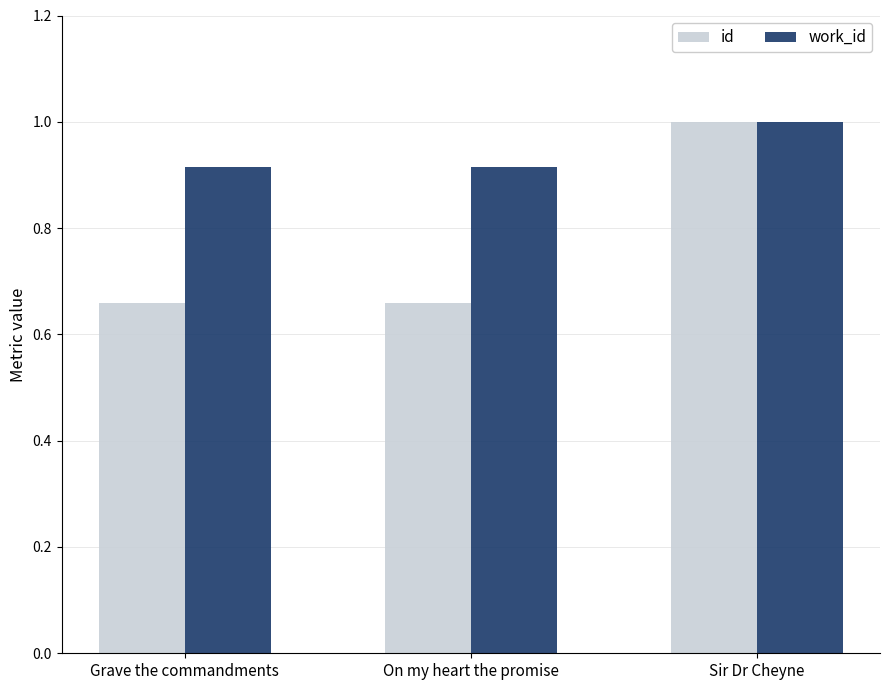

How many bars are there in each group?

2